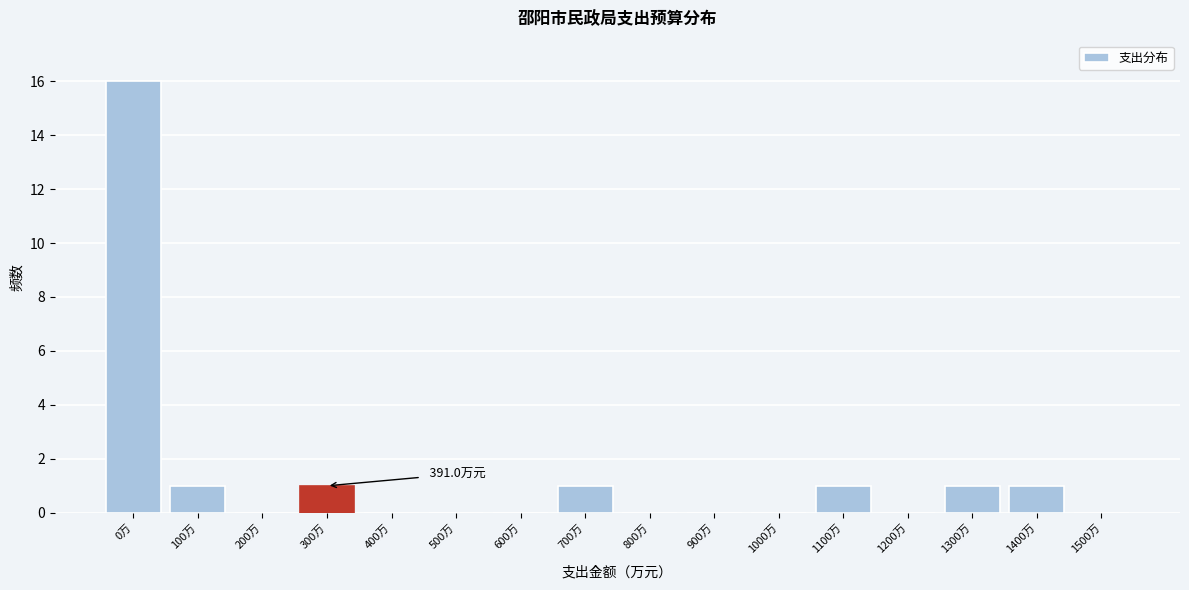

Reading right to left, extract all data points from this chart.

1500万=0	1400万=1	1300万=1	1200万=0	1100万=1	1000万=0	900万=0	800万=0	700万=1	600万=0	500万=0	400万=0	300万=1	200万=0	100万=1	0万=16